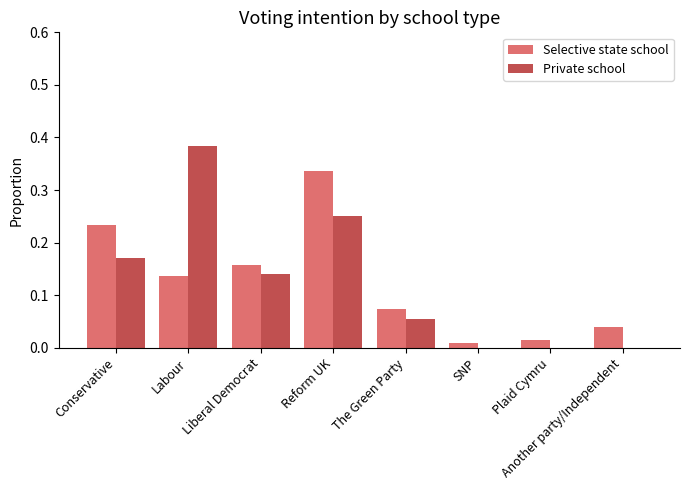

Is the value of Selective state school at Plaid Cymru greater than the value of Private school at The Green Party?

No